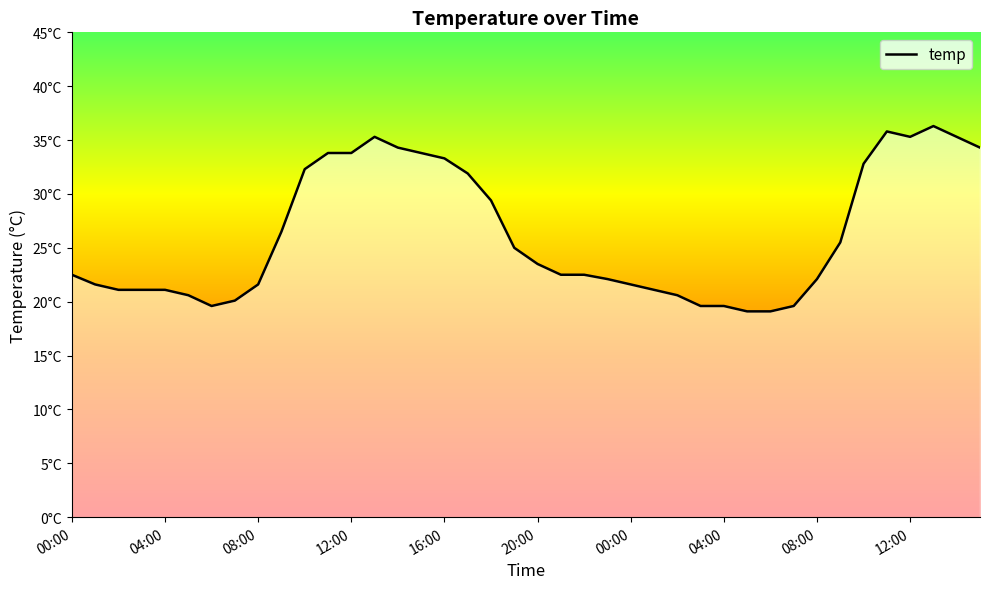

What is the difference between the values at 12 and 04:00?

13.7